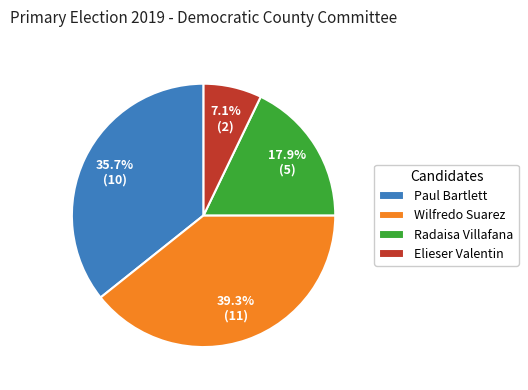

What portion of the pie excludes Wilfredo Suarez?

60.7%